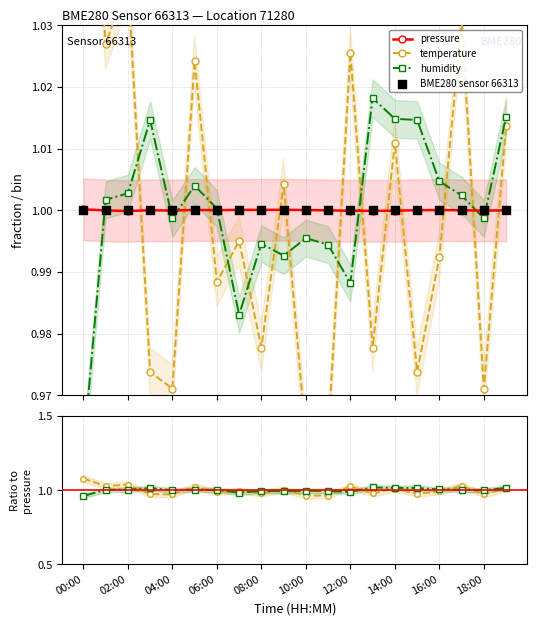

Which series has the largest Y range (max minus min)?

temperature